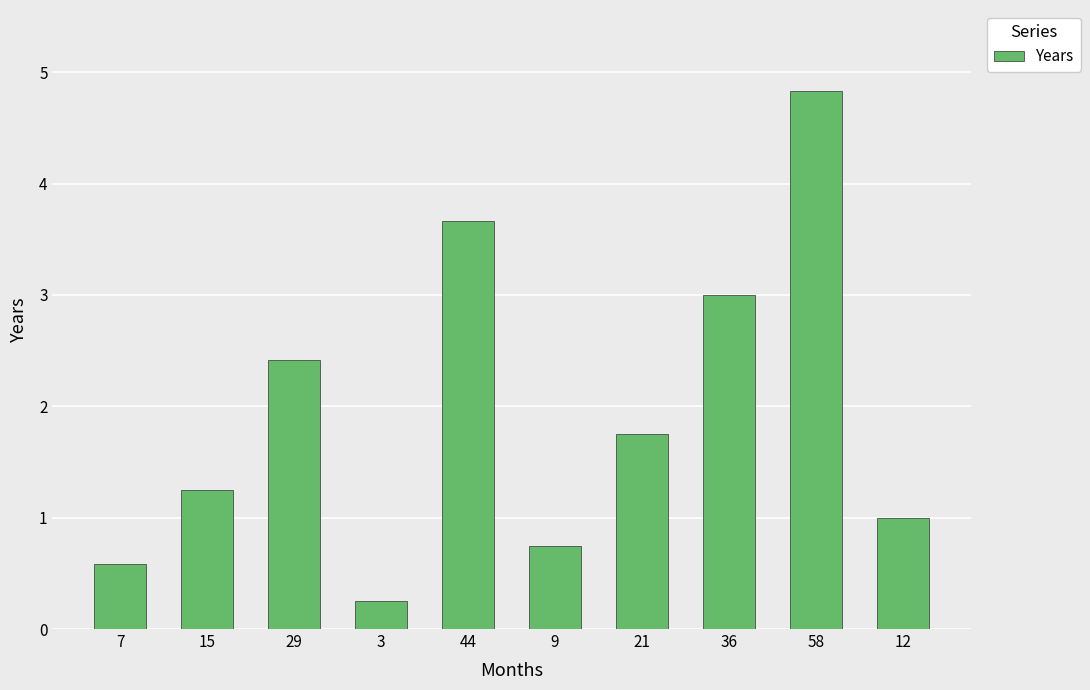

Which label corresponds to the smallest value in the chart?

3